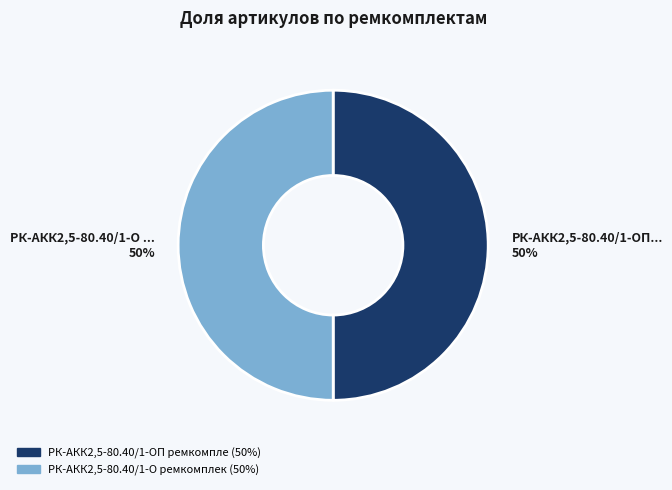

To the nearest percent, what is the average slice percentage?

50%